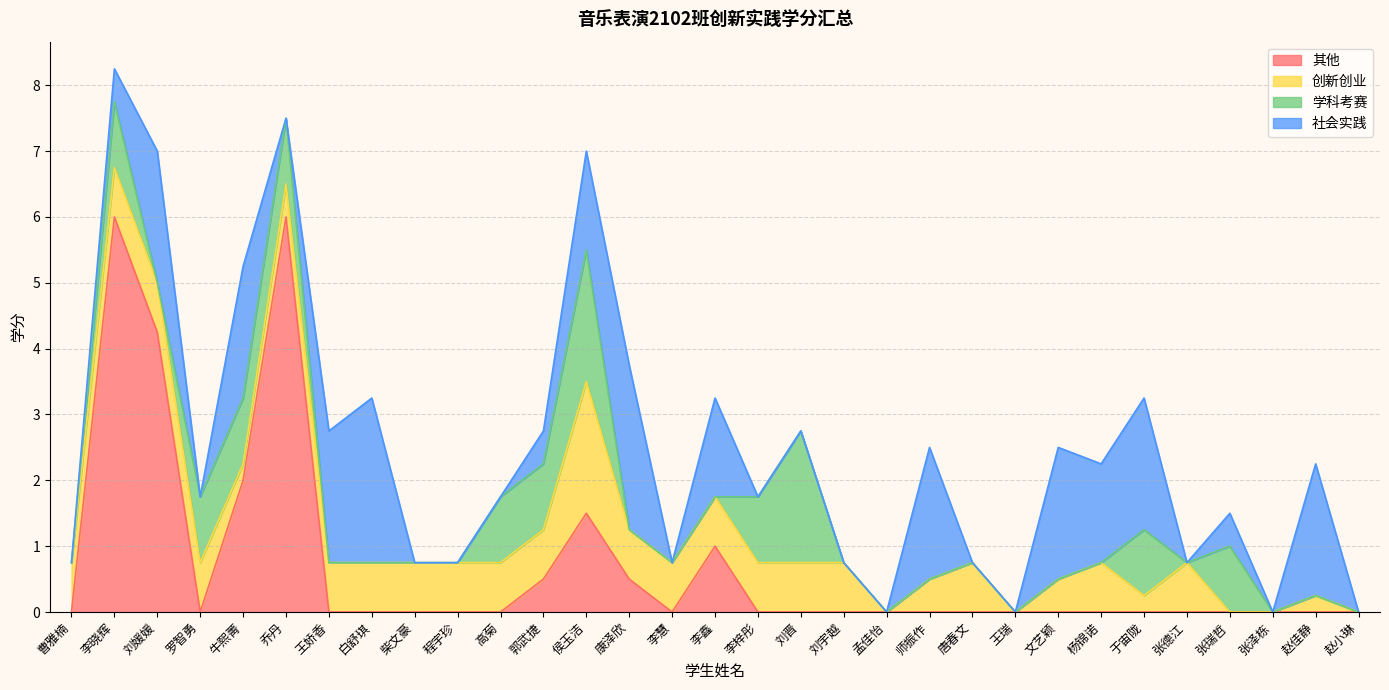

Which series changed the most between 柴文豪 and 程宇珍?

其他